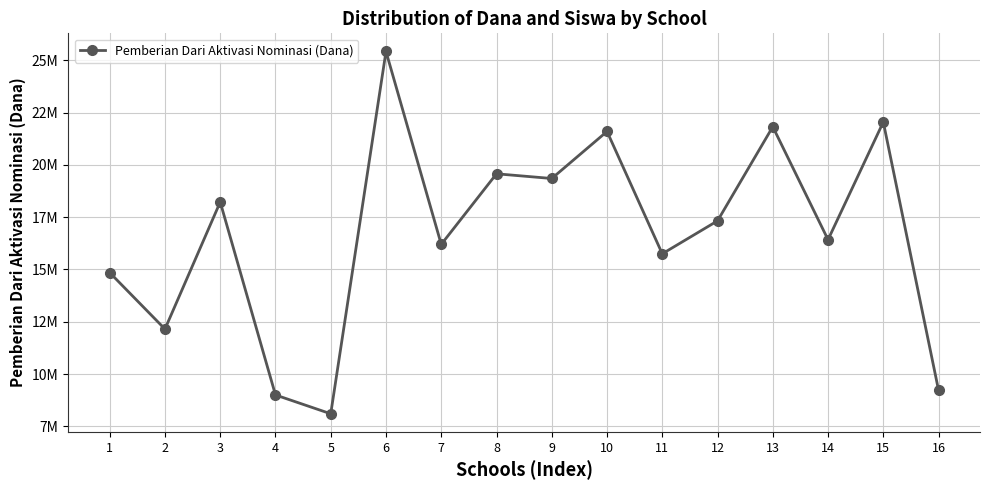

Does the chart have visible grid lines?

Yes